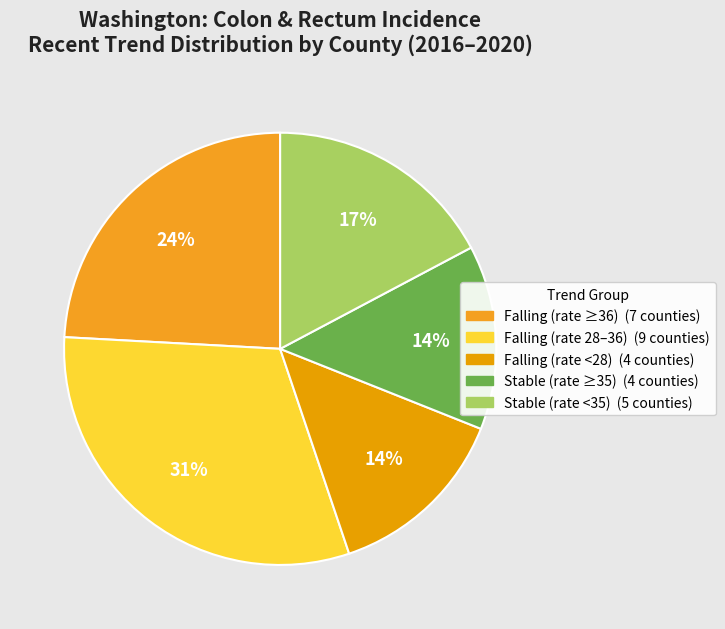

How many segments does this pie chart have?

5